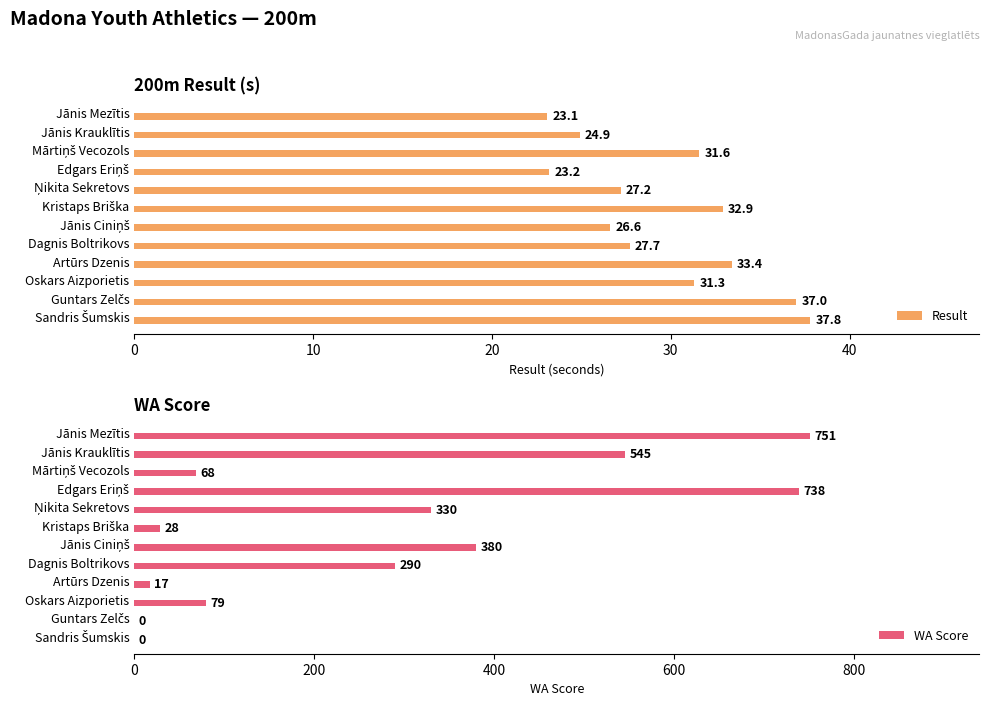

What is the average value of the Result series?

29.7